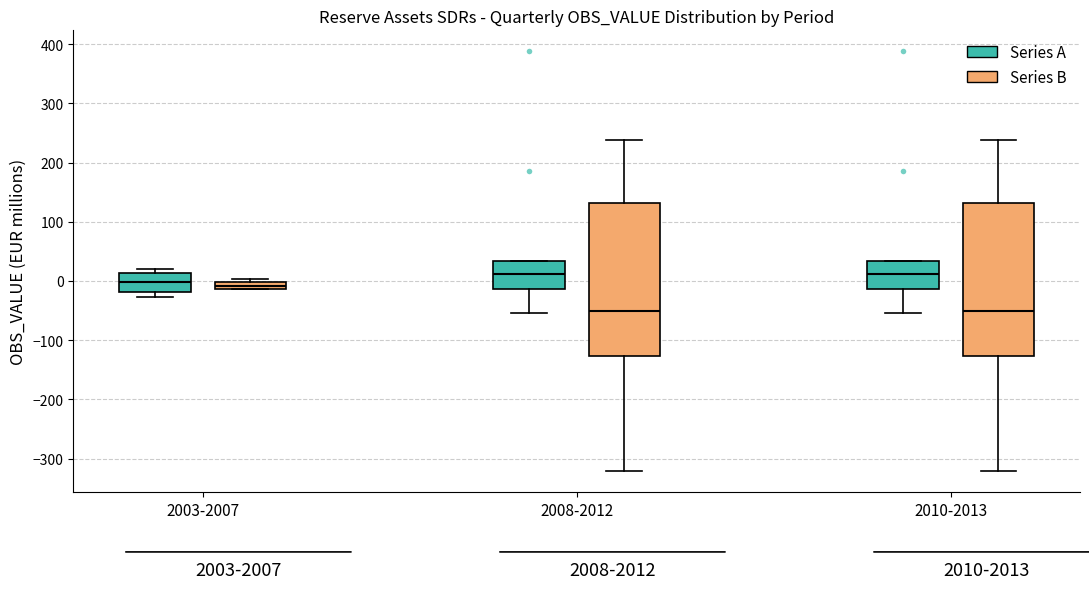

Where does the median line of the box for 2010-2013 (Series A) sit on the y-axis? The values are not printed on the chart, so give them approximately, as read against the axis.

10